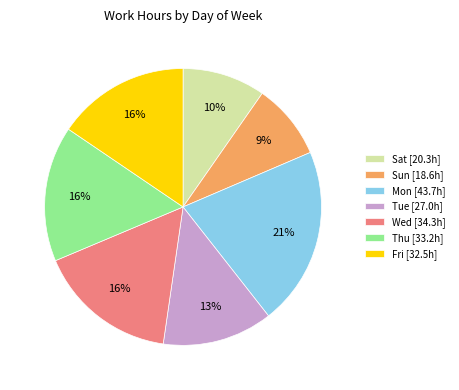

To the nearest percent, what is the difference between the largest and smallest slice percentages?

12%